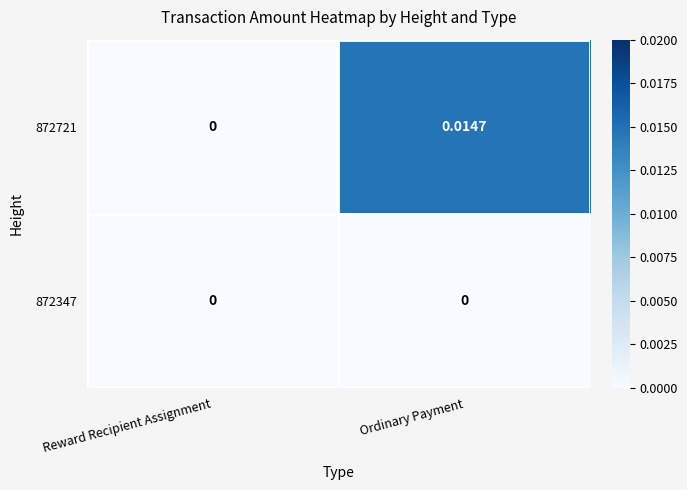

Rank the categories by 872721 value from highest to lowest.

Ordinary Payment, Reward Recipient Assignment